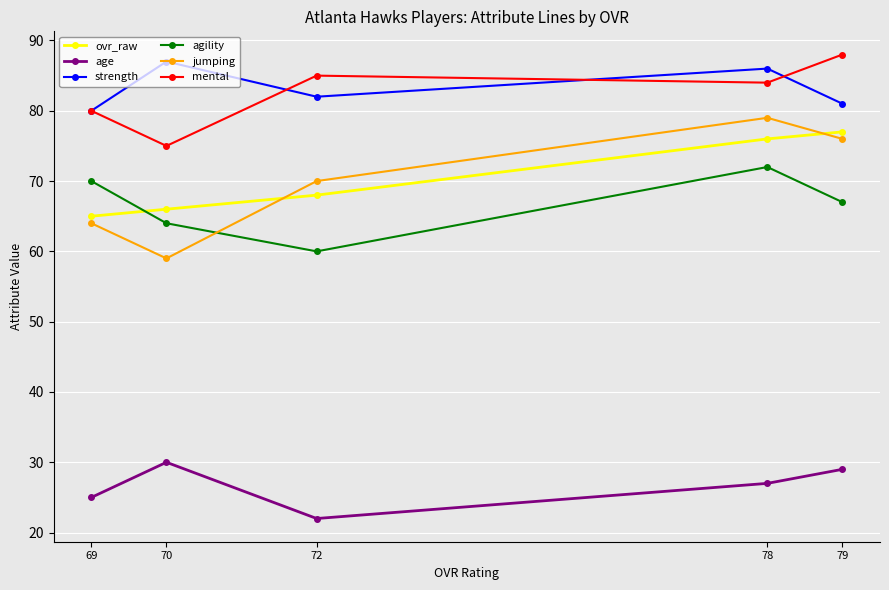

True or false: strength has a value of 82 at 72.

True